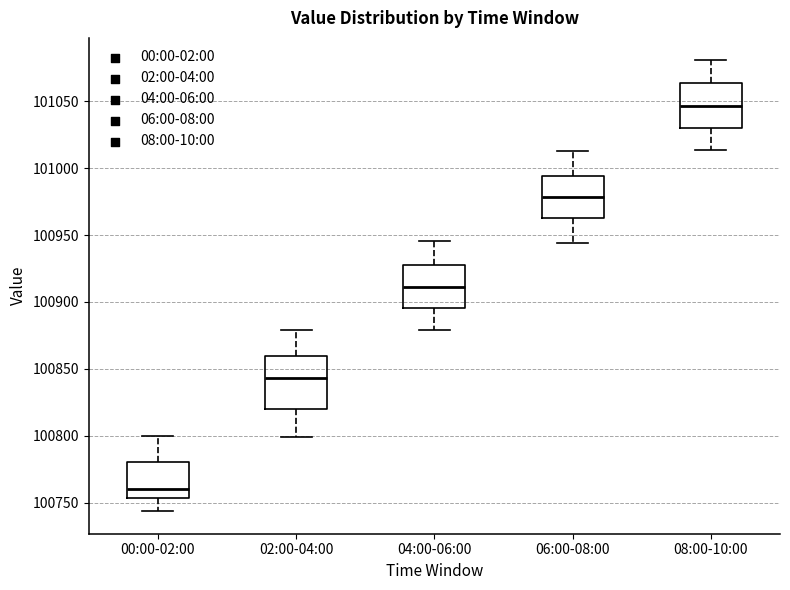

Comparing the boxes themselves (not the whiskers), which one is the tallest?

02:00-04:00